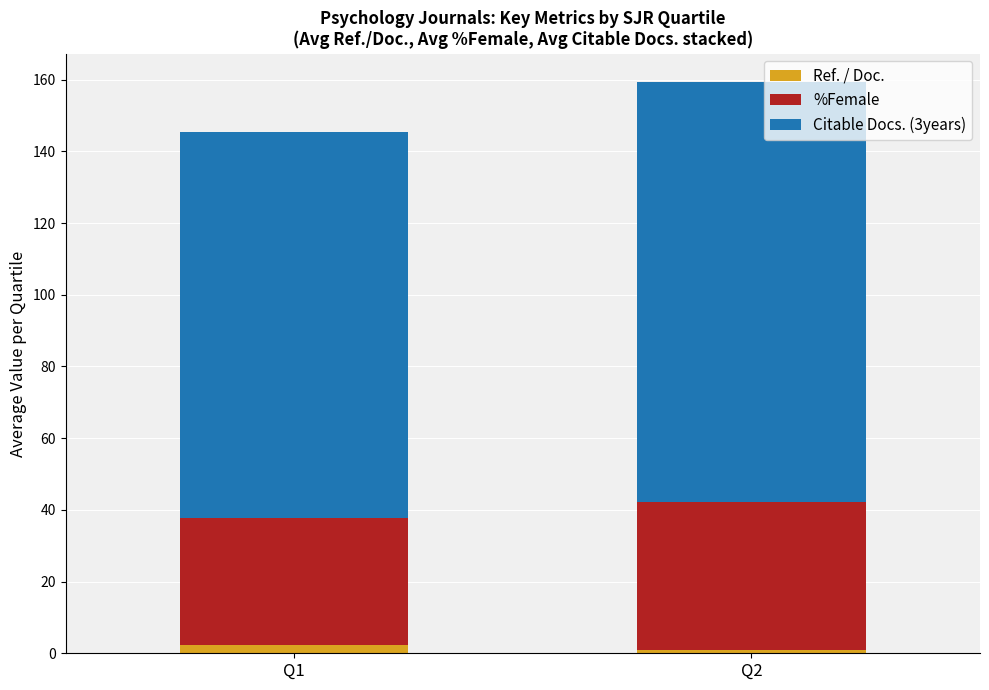

At which category is the sum across all series the highest?

Q2